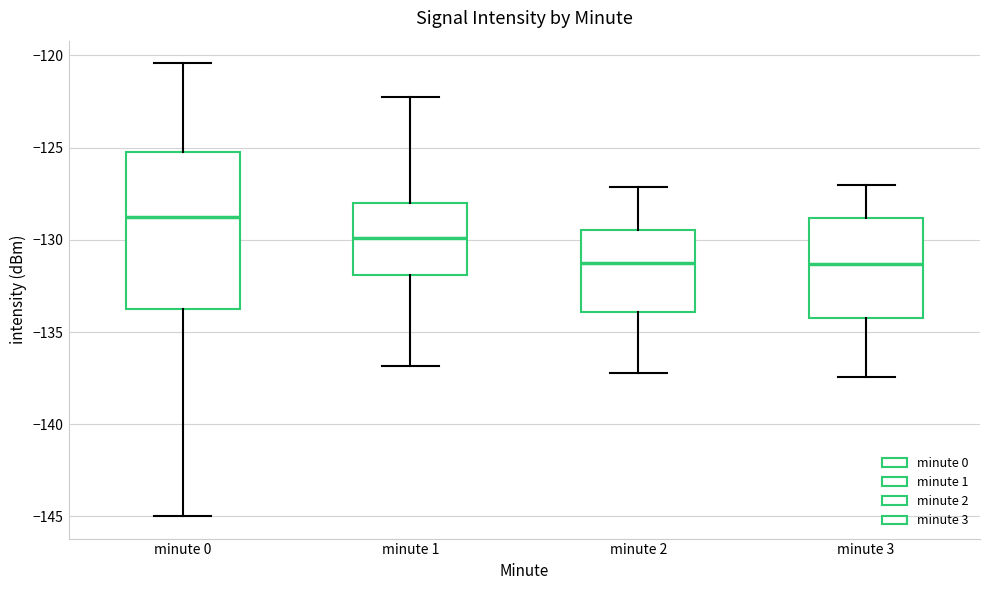

Which box's median line is the highest?

minute 0